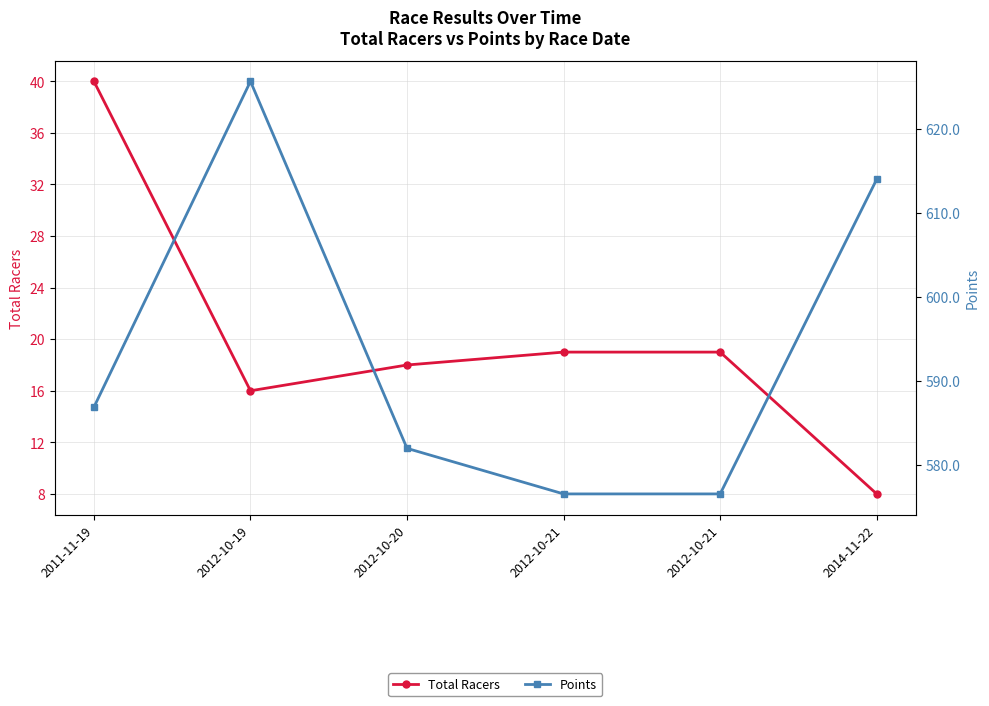

Reading left to right, what are all the values shown in this chart?

Total Racers: 2011-11-19=40.0	2012-10-19=16.0	2012-10-20=18.0	2012-10-21=19.0	2012-10-21=19.0	2014-11-22=8.0
Points: 2011-11-19=586.9	2012-10-19=625.6	2012-10-20=582.0	2012-10-21=576.6	2012-10-21=576.6	2014-11-22=614.0